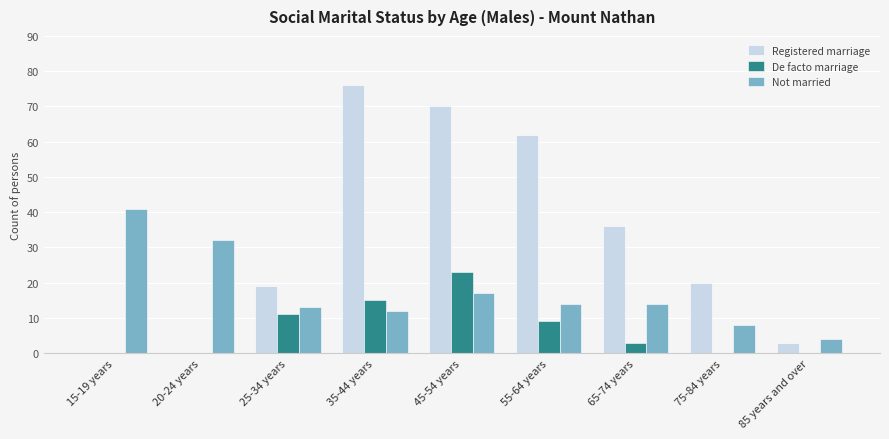

What is the sum of all De facto marriage values?

61